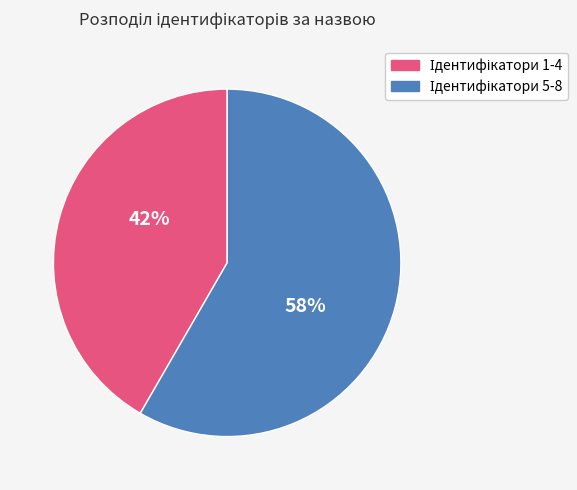

To the nearest percent, what is the average slice percentage?

50%